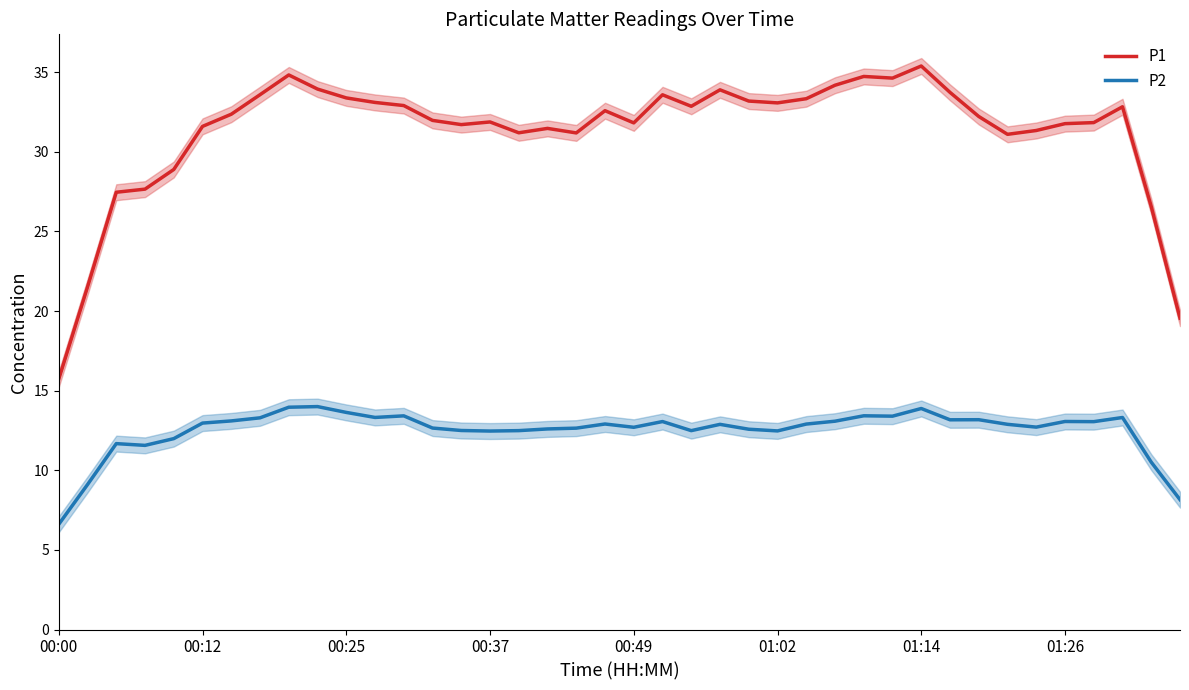

What position from the right is 32?

8